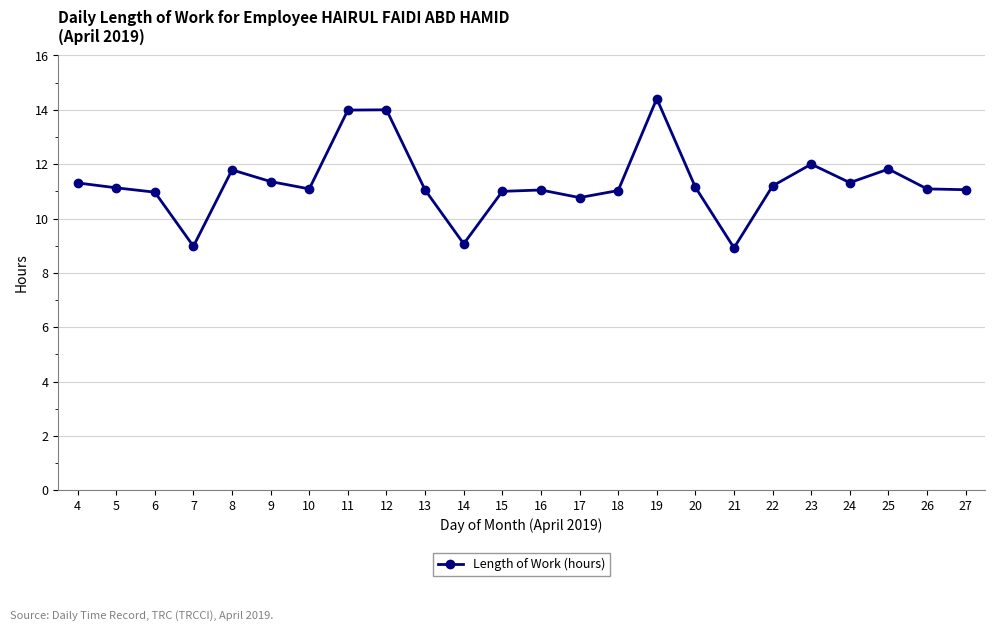

What is the value of the 7th point from the left?

11.1